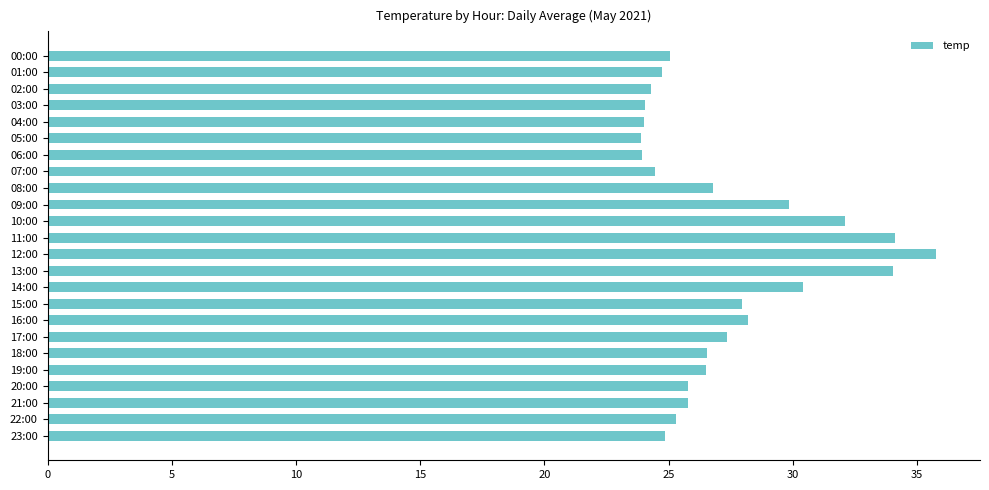

Is it true that the value at 14:00 is 30.4?

True